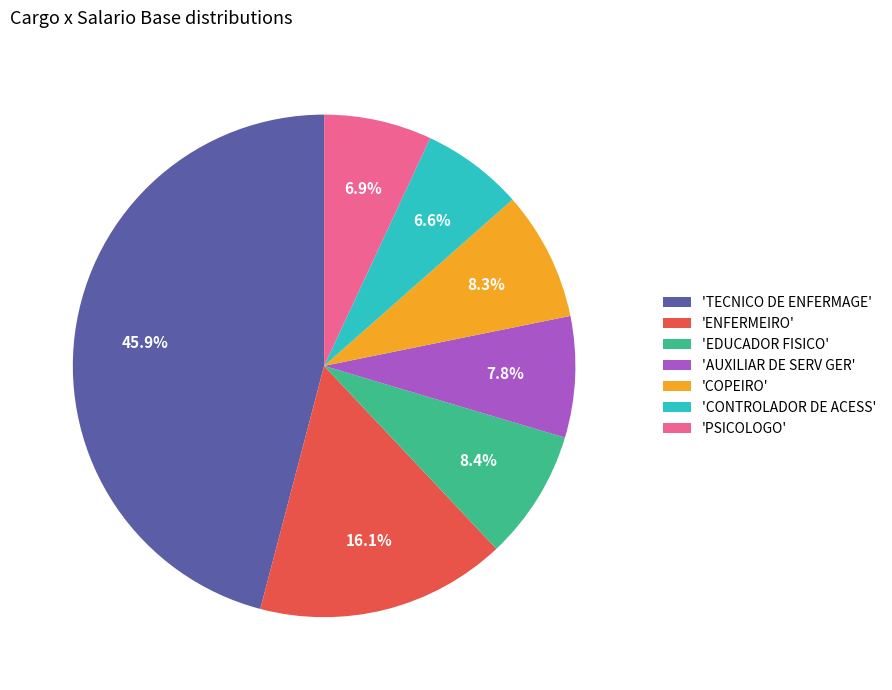

Does any single category account for the majority?

No